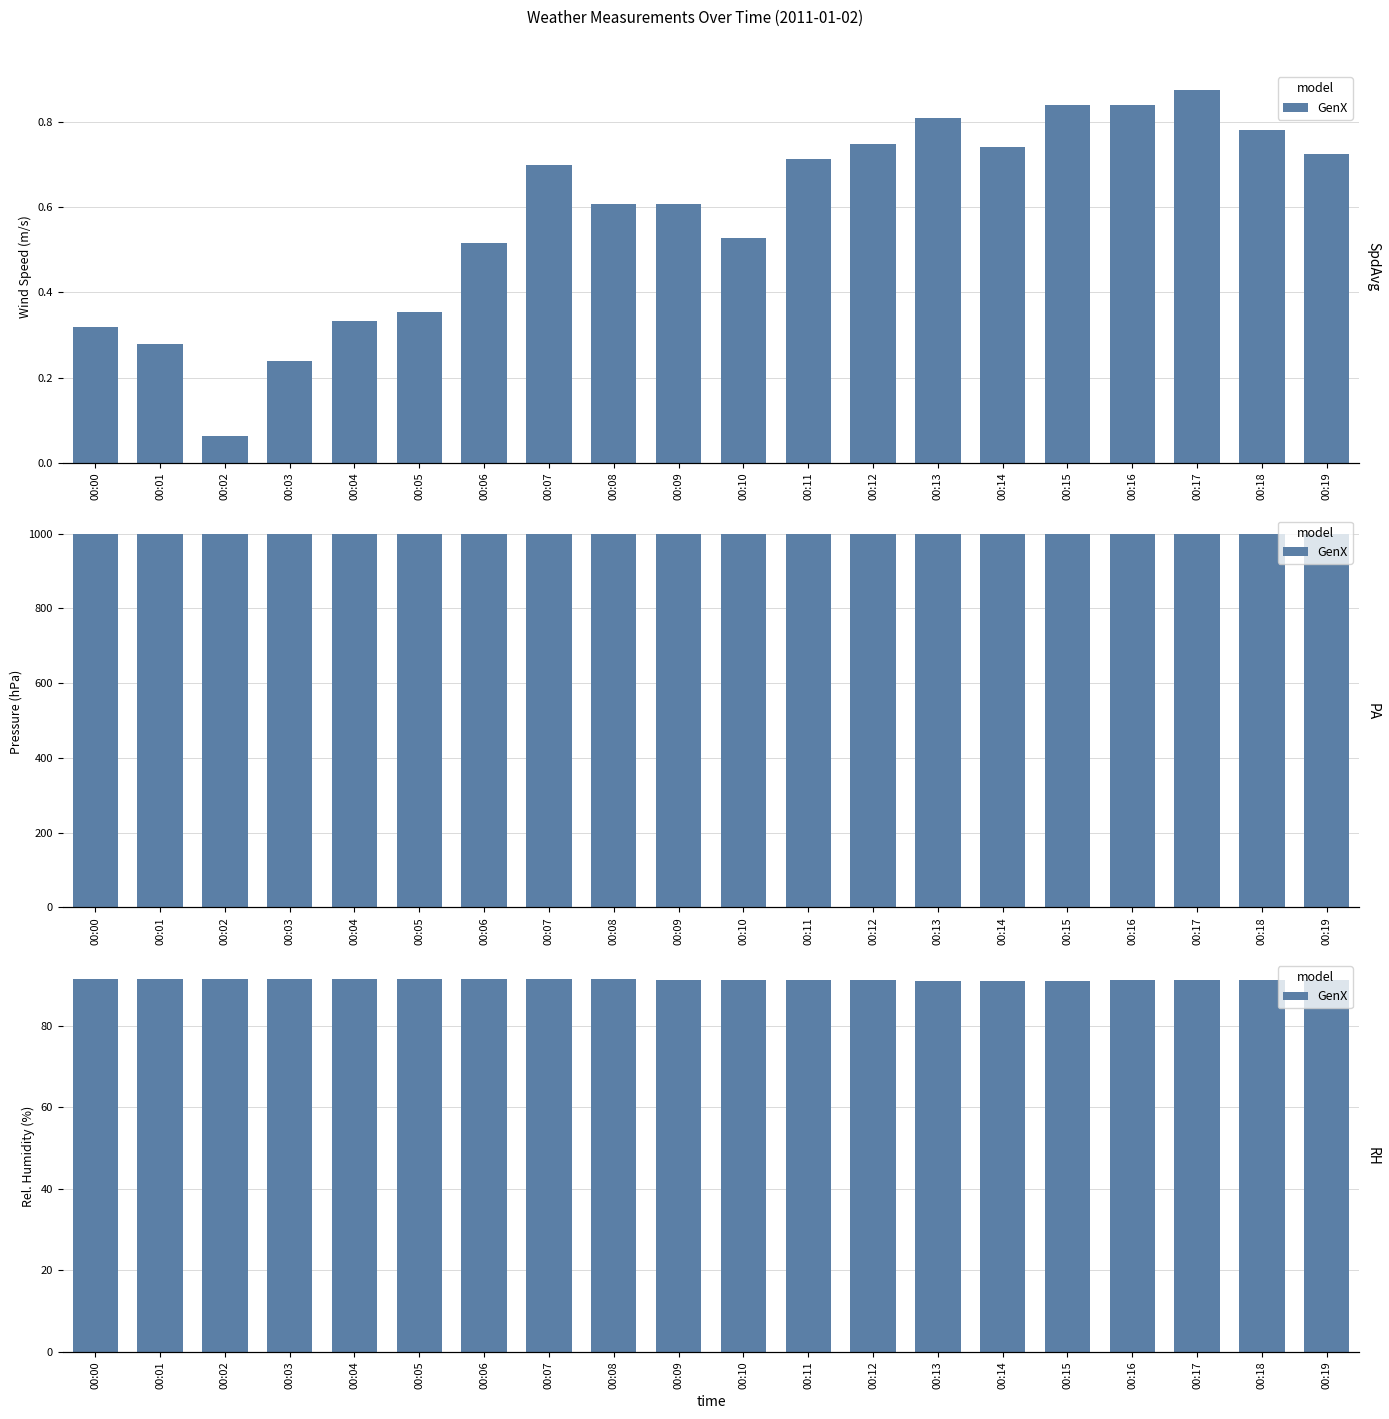

The value at 00:08 is 134.5. True or false?

False